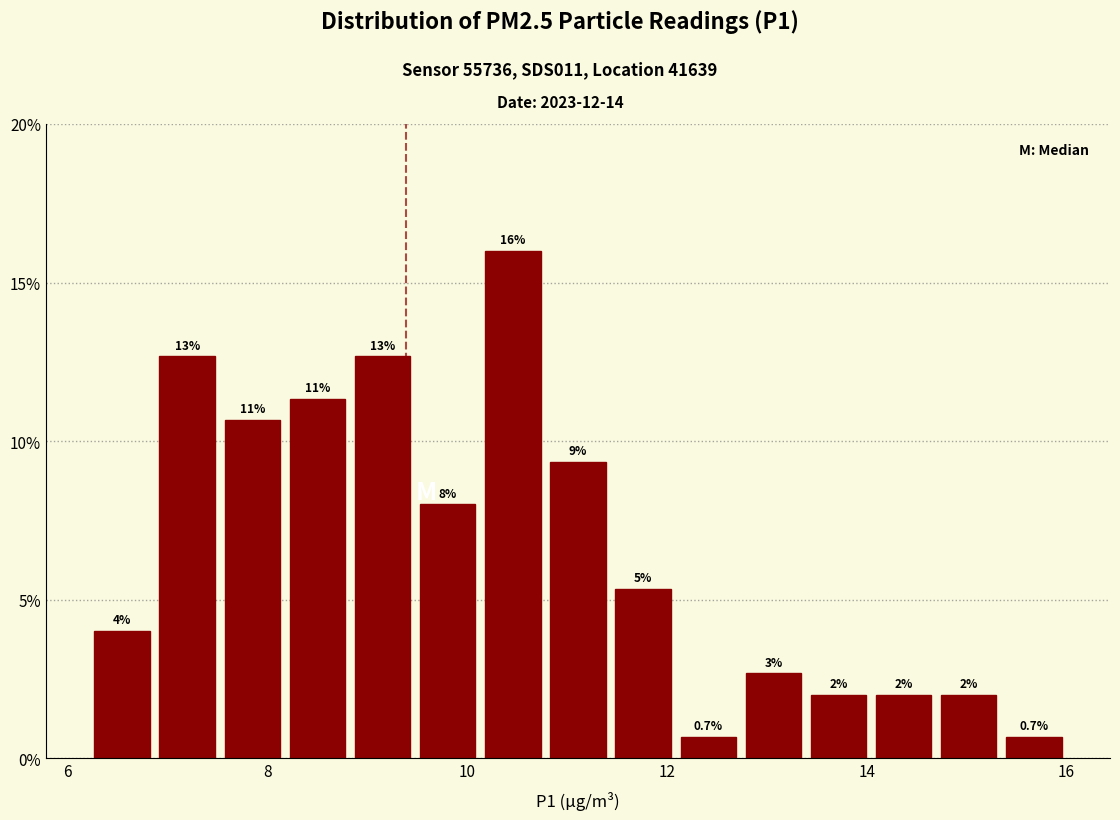

Read against the x-axis, roughly where is the centre of the tallest bar?

10.4